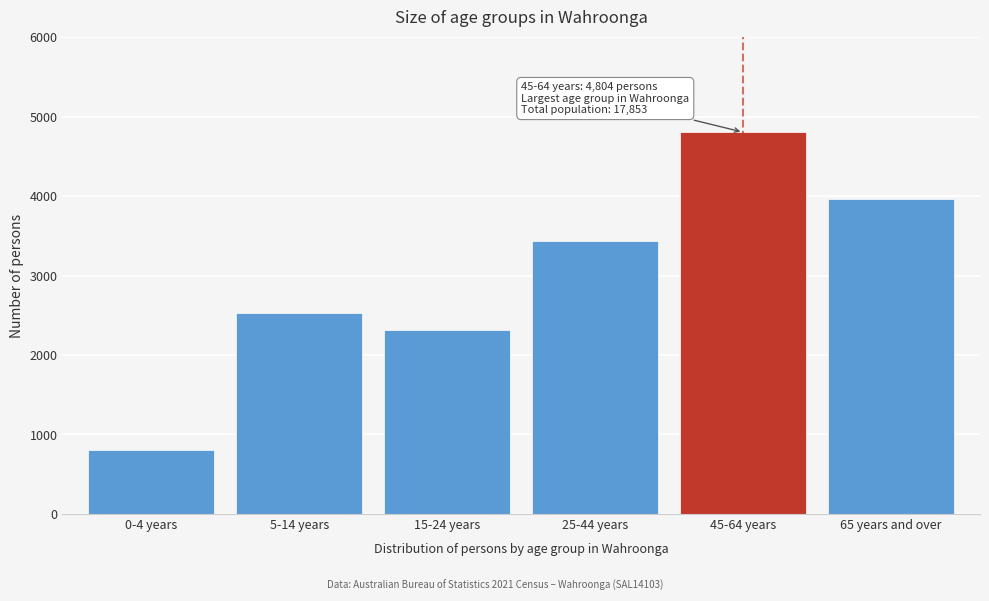

Reading left to right, transcribe all the data shown in this chart.

0-4 years=802	5-14 years=2530	15-24 years=2317	25-44 years=3436	45-64 years=4804	65 years and over=3960